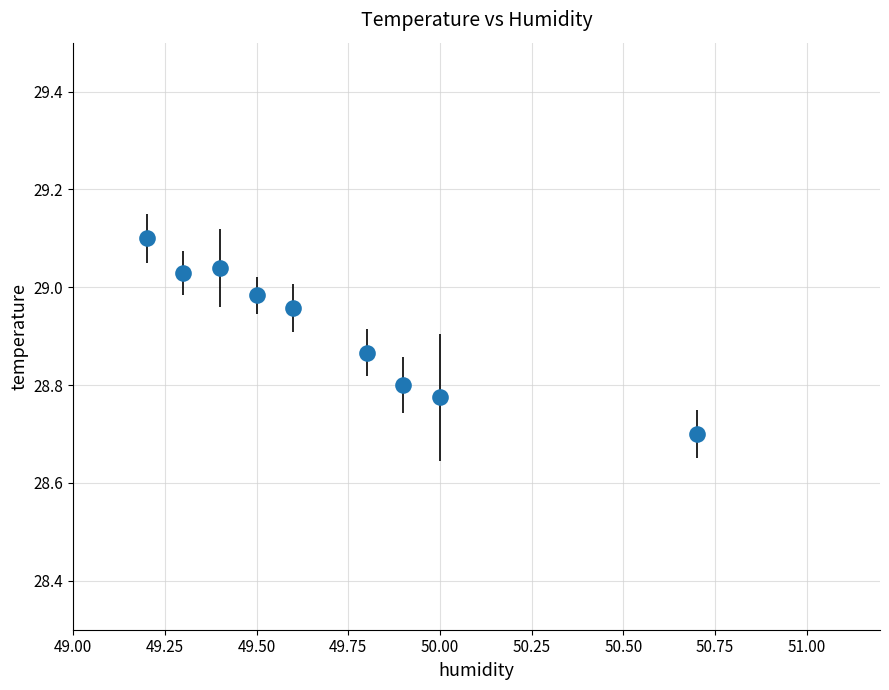

What is the difference between the maximum and second lowest values?

0.3